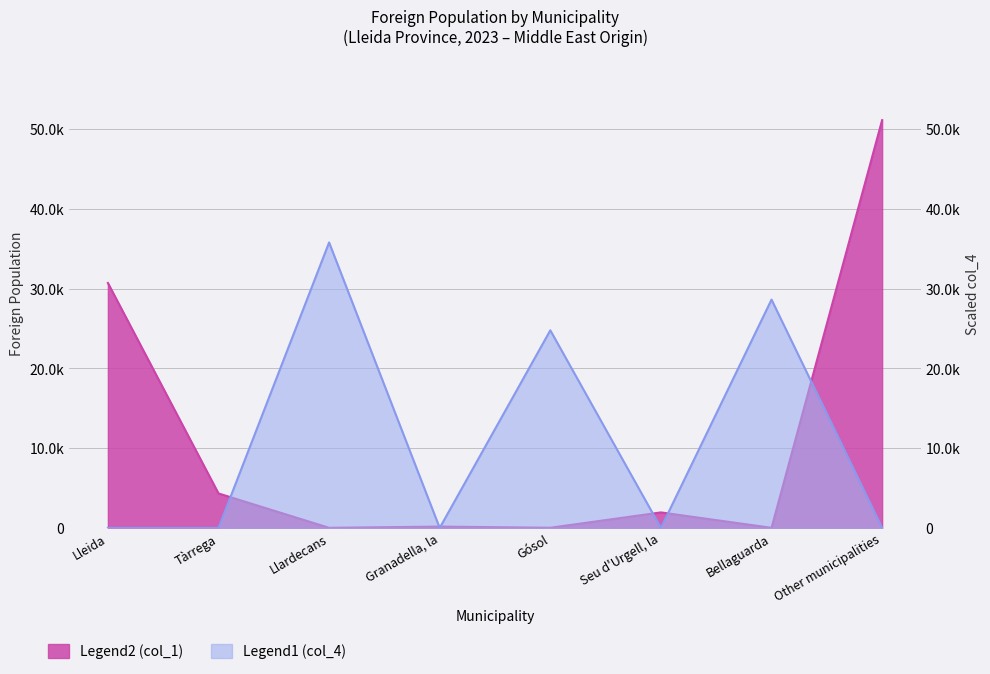

List the labels in order of Legend2 (col_1) value, largest first.

Other municipalities, Lleida, Tàrrega, Seu d'Urgell, la, Granadella, la, Gósol, Llardecans, Bellaguarda